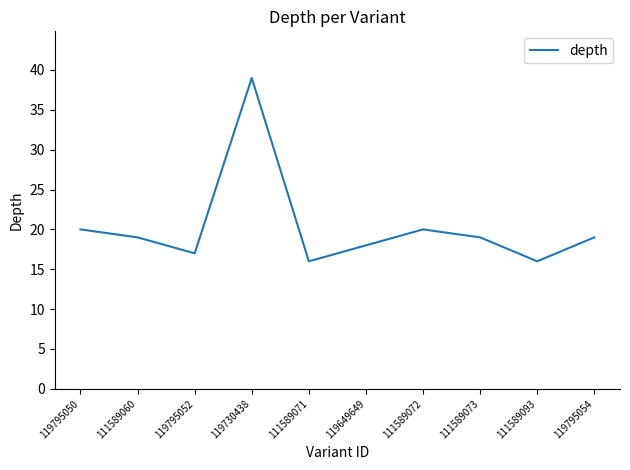

Reading left to right, transcribe all the data shown in this chart.

20	19	17	39	16	18	20	19	16	19